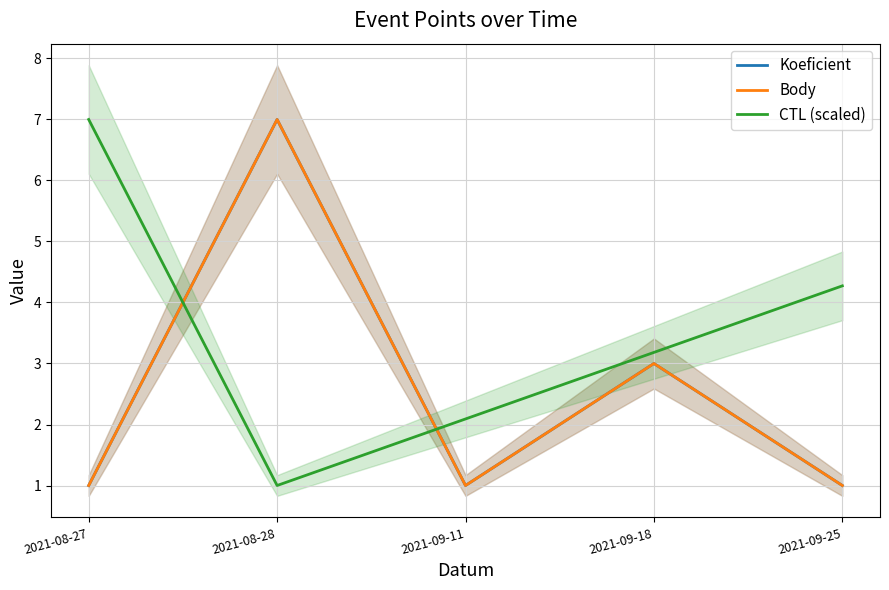

Where do Body and CTL (scaled) first cross each other?

2021-08-27 and 2021-08-28